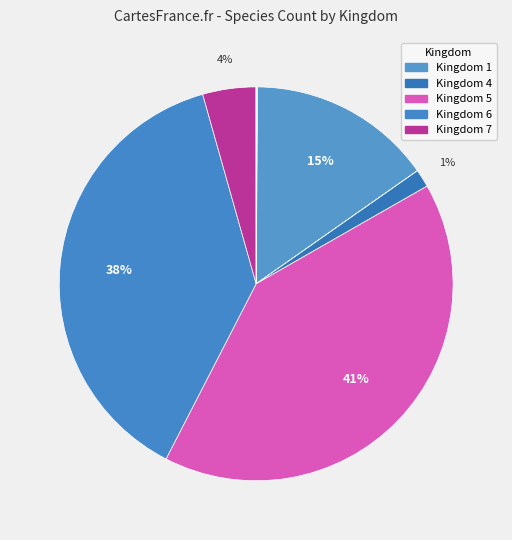

Count the number of slices in the pie.

8